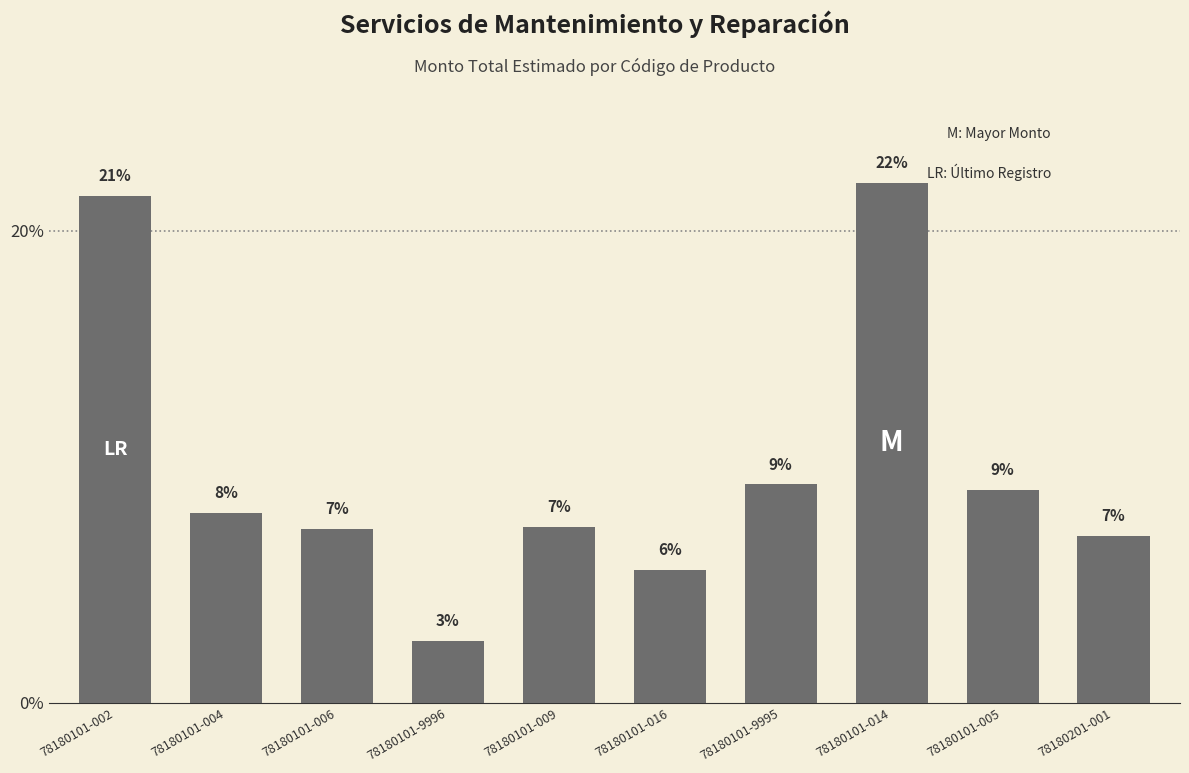

Does the chart contain any negative values?

No